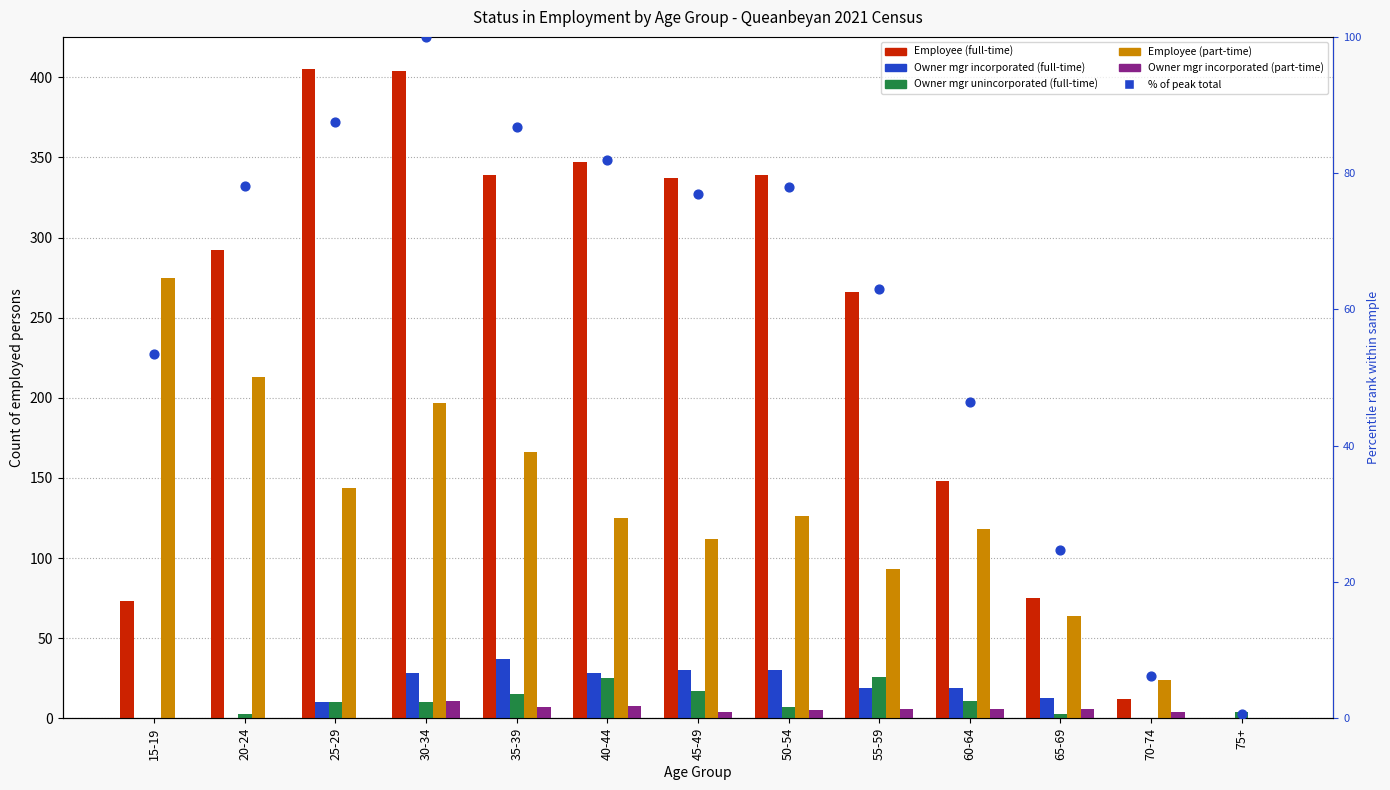

At how many categories does at least one series exceed 206?

9